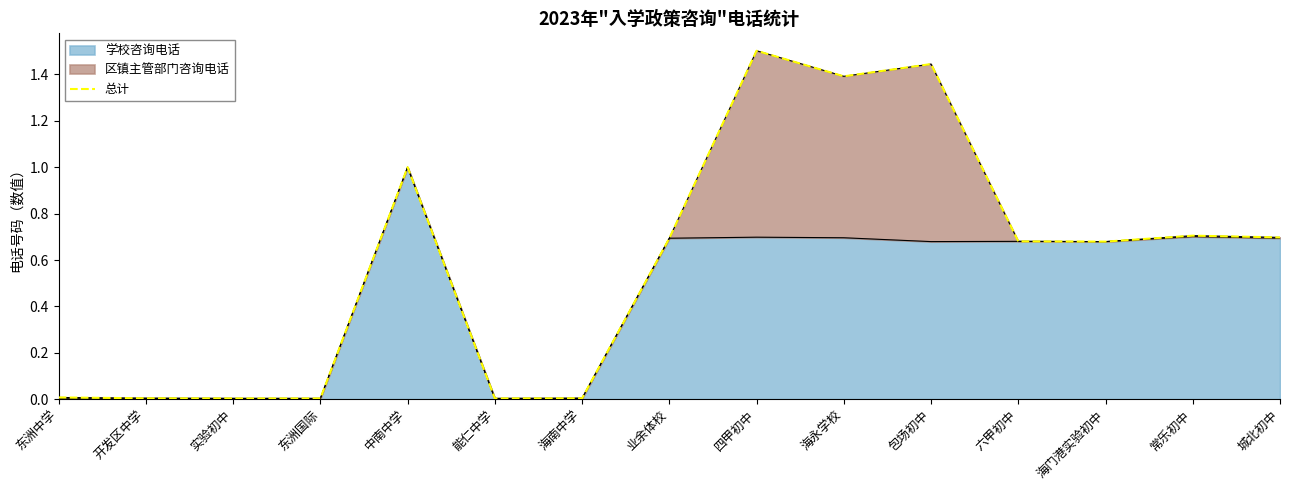

What is the difference between the second highest and second lowest values?

1.4